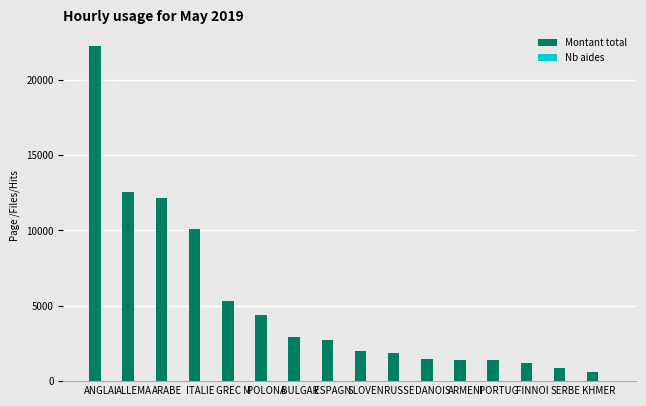

Which series has the largest total across all categories?

Montant total